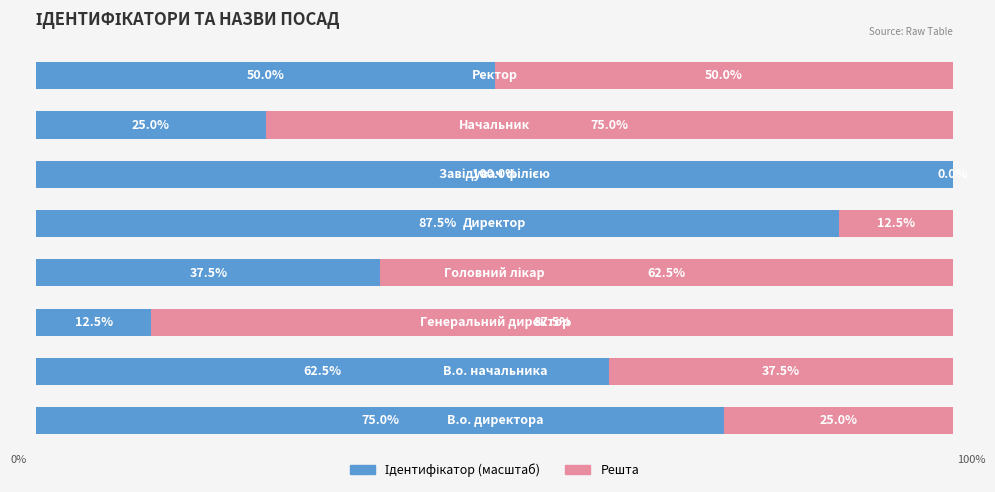

How many groups of bars are there?

8